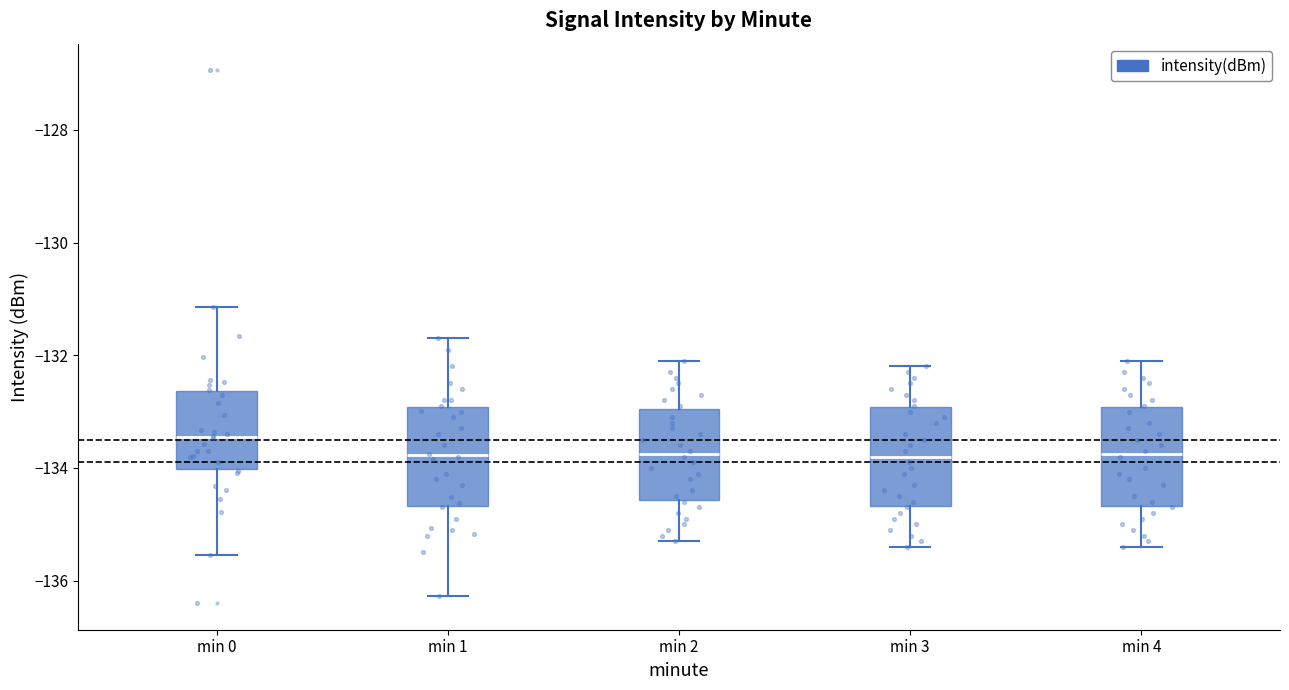

Reading left to right, read every box against the y-axis: the position of its median line, the range the box covers, and the ends of its whiskers. The values are not printed on the chart, so give them approximately, as read against the axis.

min 0: median -133.4, box -134.0 to -132.6, whiskers -135.6 to -131.2
min 1: median -133.8, box -134.6 to -133.0, whiskers -136.2 to -131.6
min 2: median -133.8, box -134.6 to -133.0, whiskers -135.2 to -132.0
min 3: median -133.8, box -134.6 to -133.0, whiskers -135.4 to -132.2
min 4: median -133.8, box -134.6 to -133.0, whiskers -135.4 to -132.0